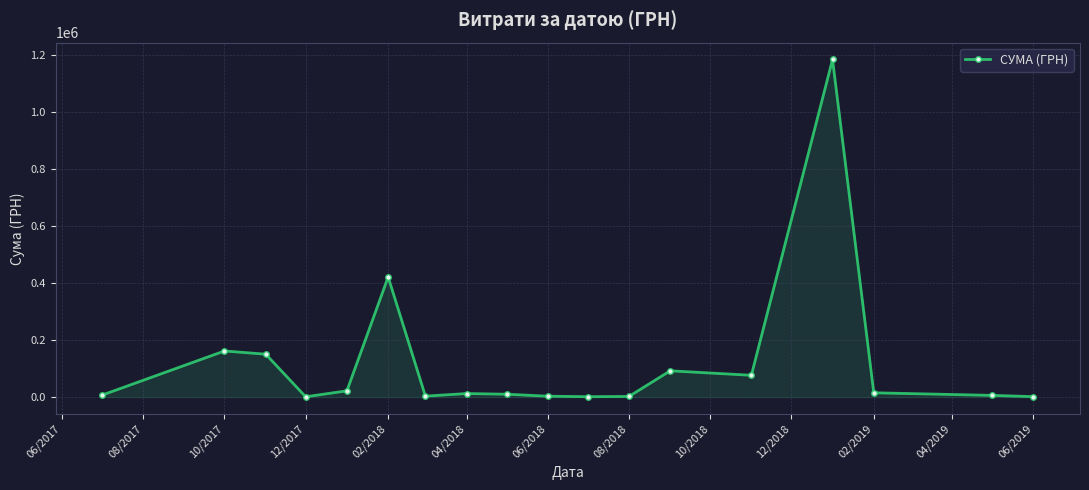

How many lines are shown in the chart?

1